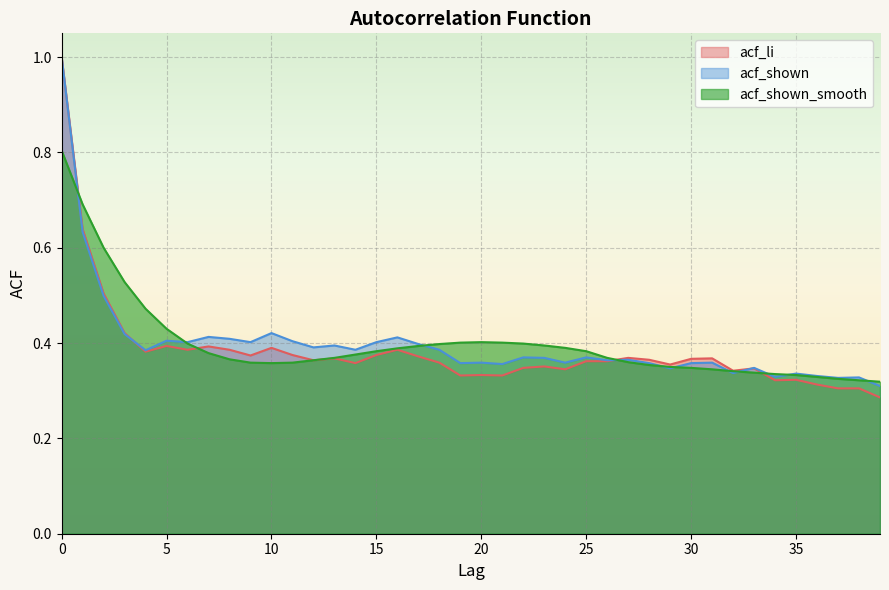

What is the total value across all series at 16?

1.2